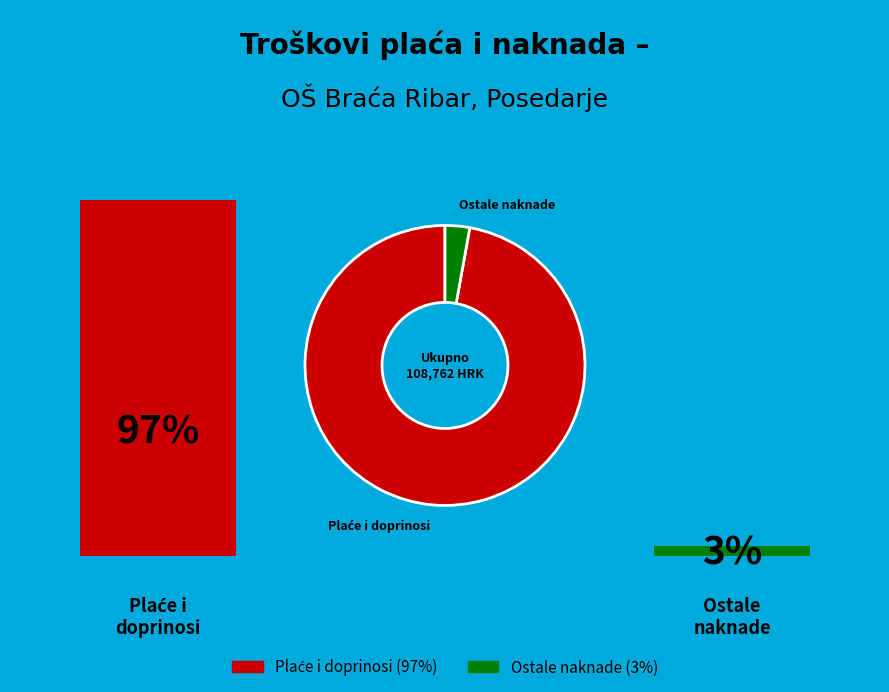

True or false: Ostale naknade accounts for 3% of the total.

True